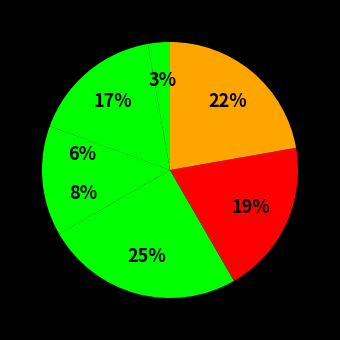

Count the number of slices in the pie.

7